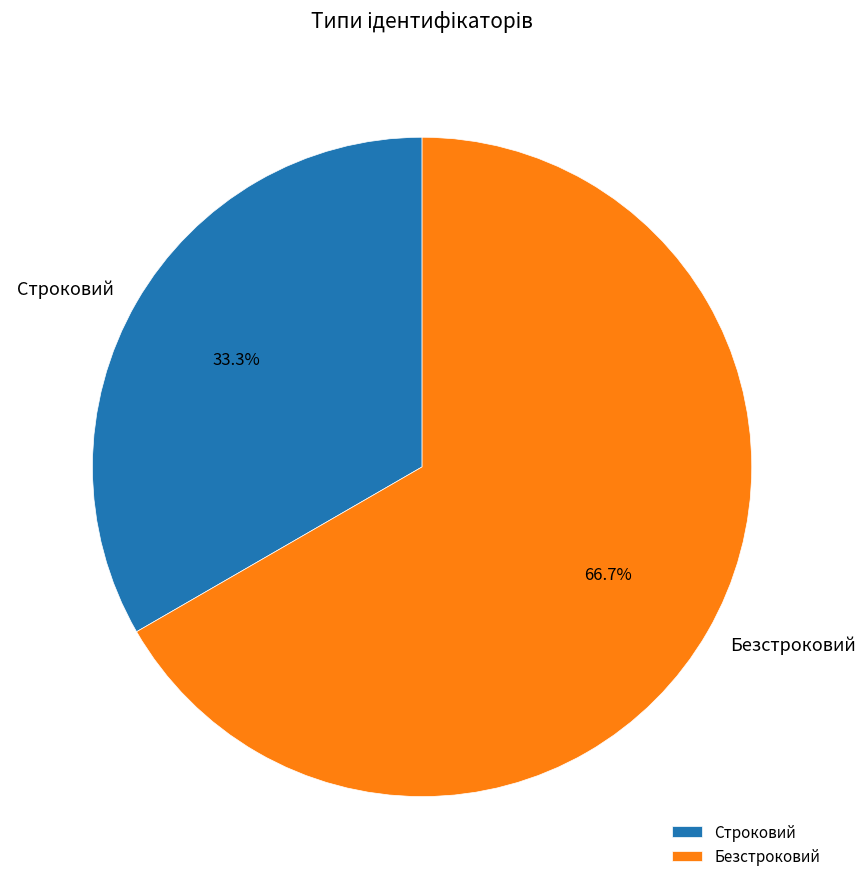

What percentage is the Безстроковий slice, to the nearest percent?

67%